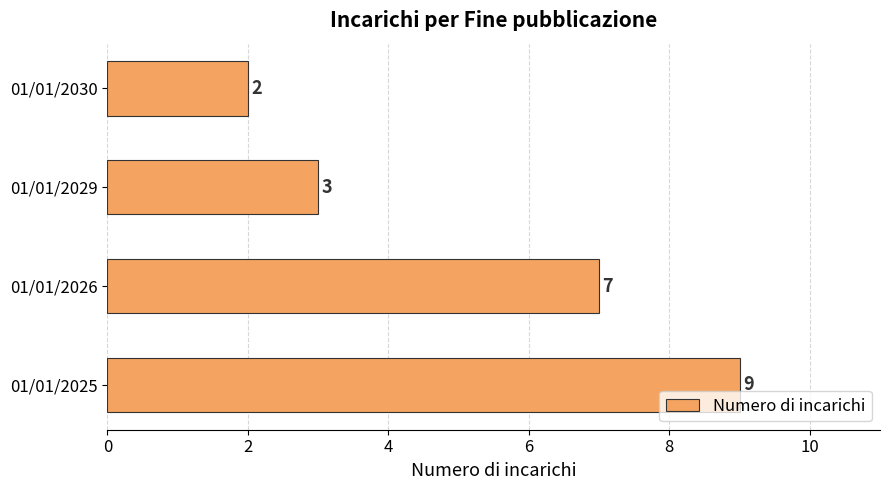

What is the change in value from 01/01/2025 to 01/01/2029?

-6